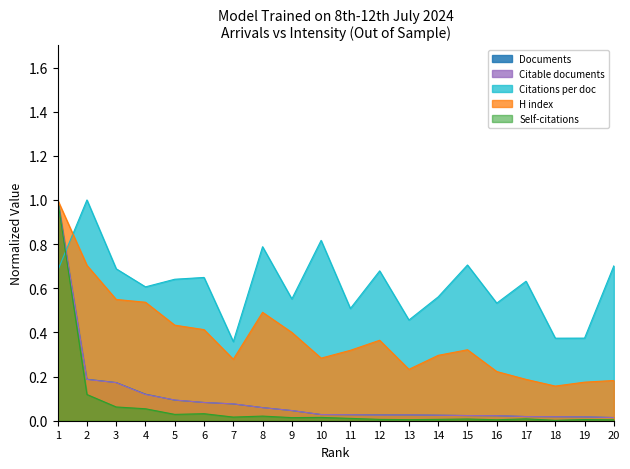

What is the highest value of the Citable documents series?

1.0